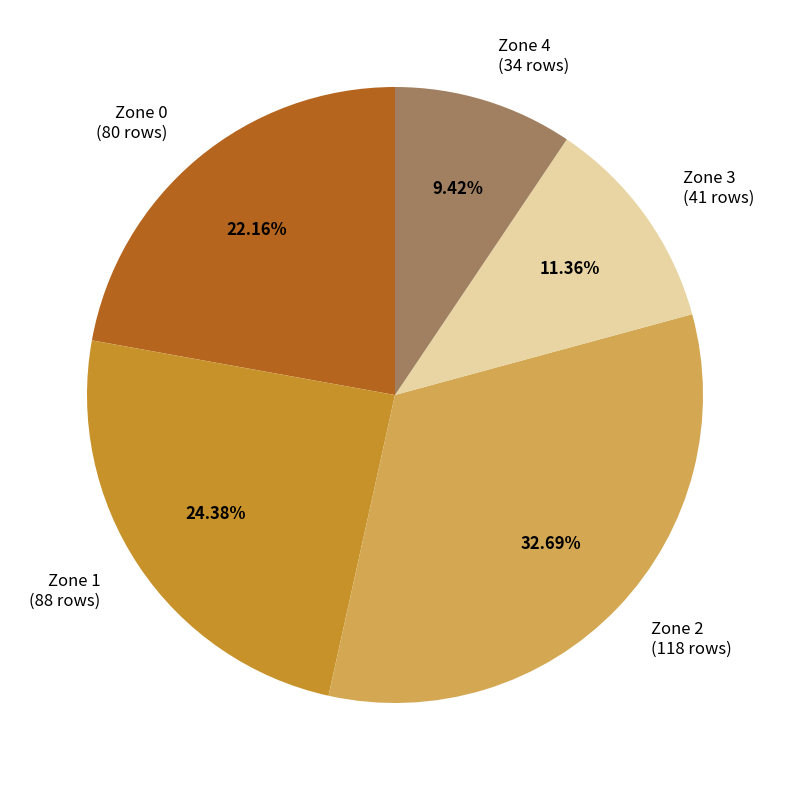

To the nearest percent, what is the difference between the Zone 4 and Zone 2 slice percentages?

23%